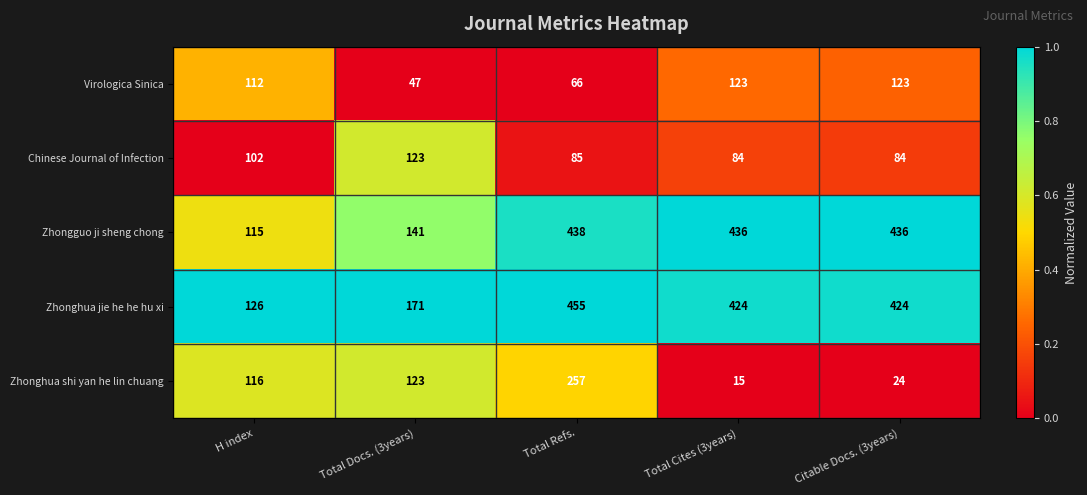

What is the spread (max minus min) of values at H index?

24